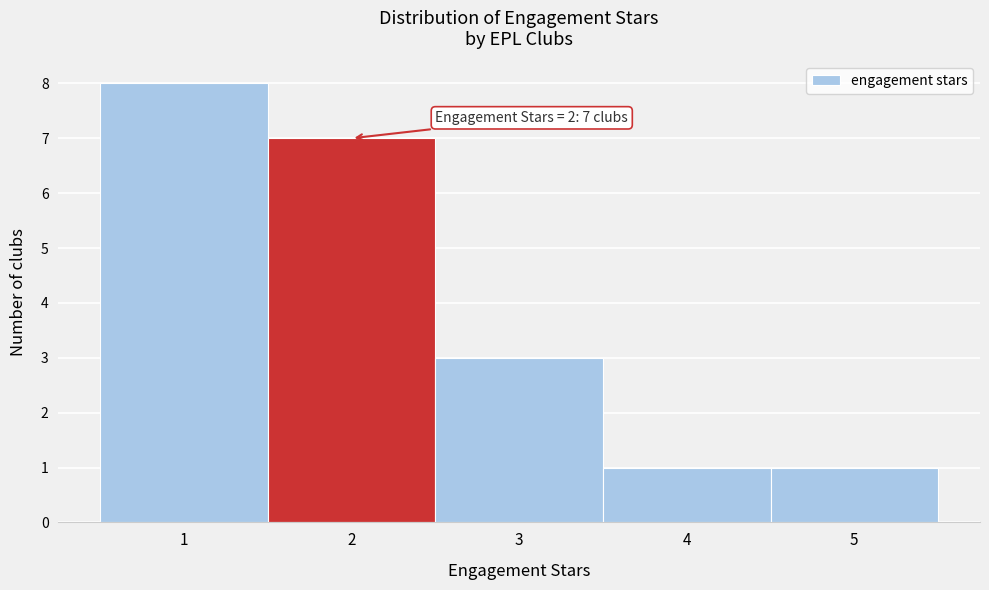

Which range on the x-axis has the tallest bar?

0.5 to 1.5